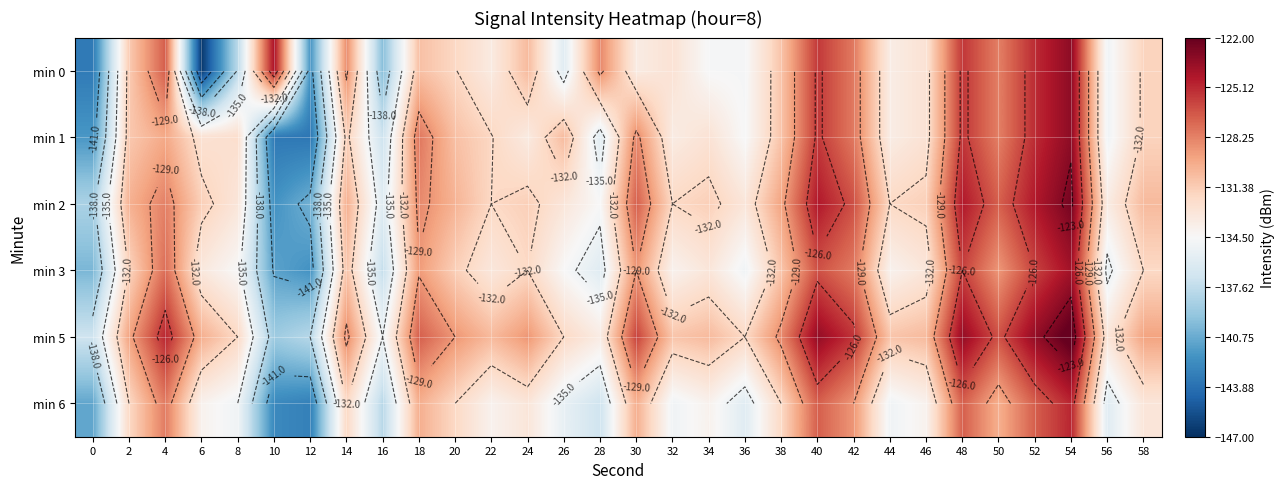

What is the difference between the min 1 values at 46 and 4?

2.9